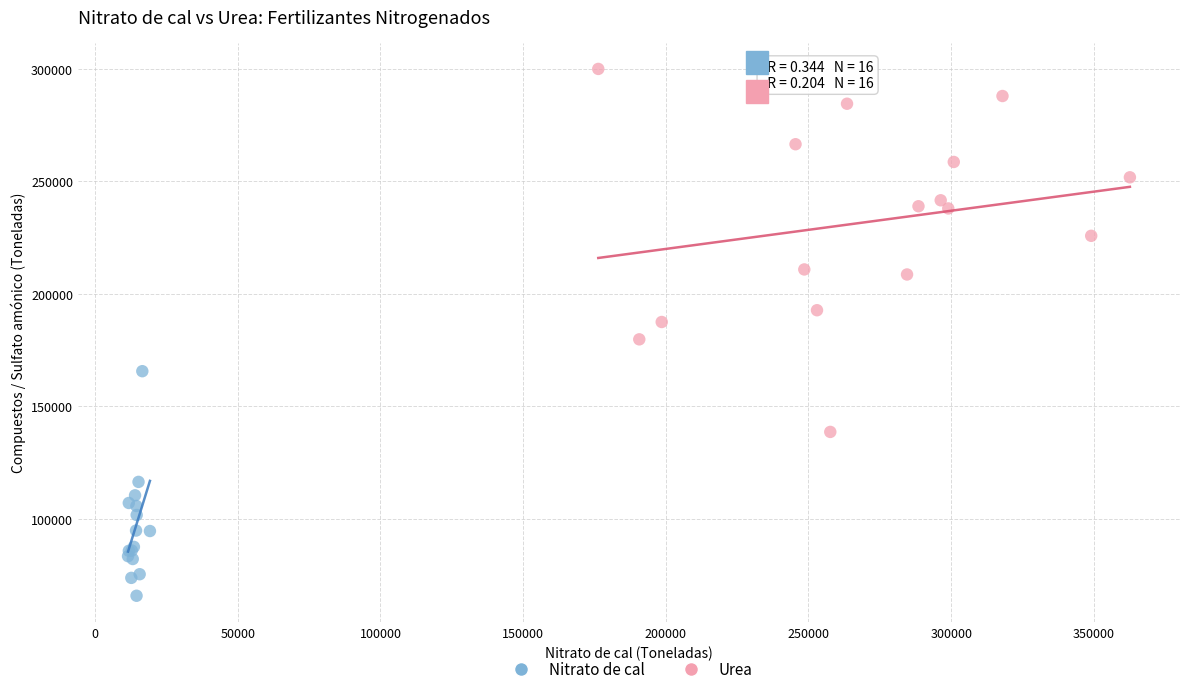

Which series reaches the minimum Y coordinate?

Nitrato de cal